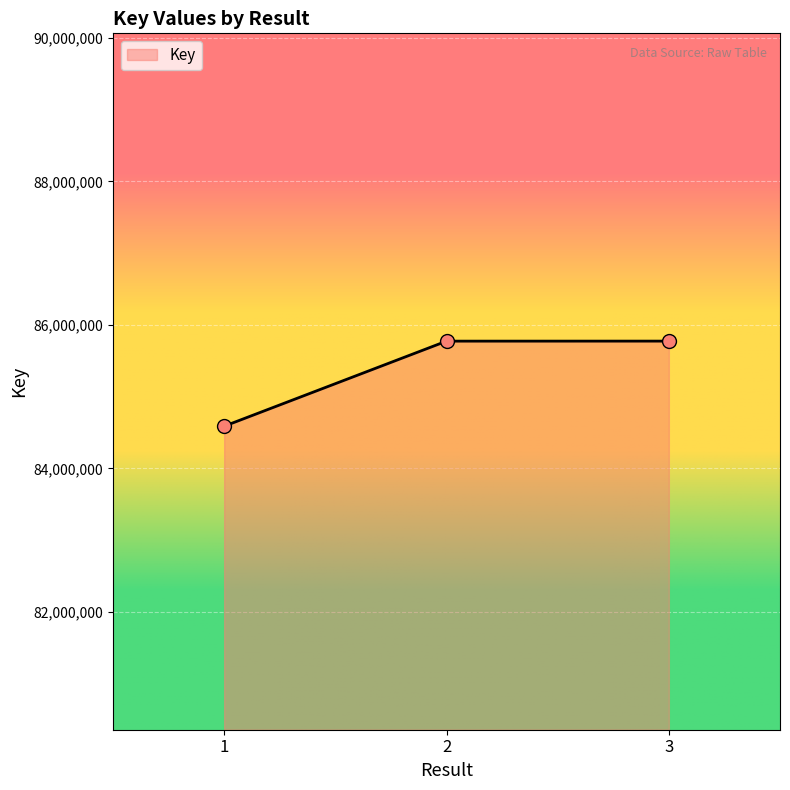

What is the change in value from 1 to 3?

+1185625